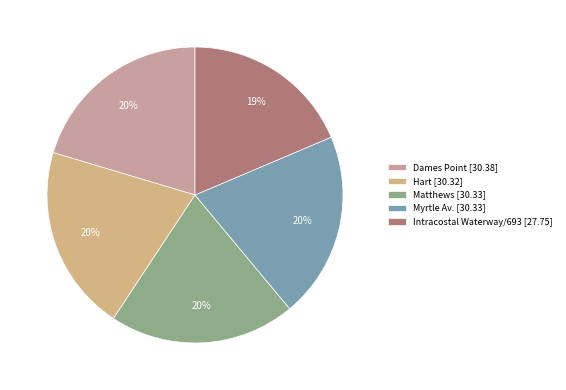

What is the change in value from Hart to Intracostal Waterway/693?

-2.6